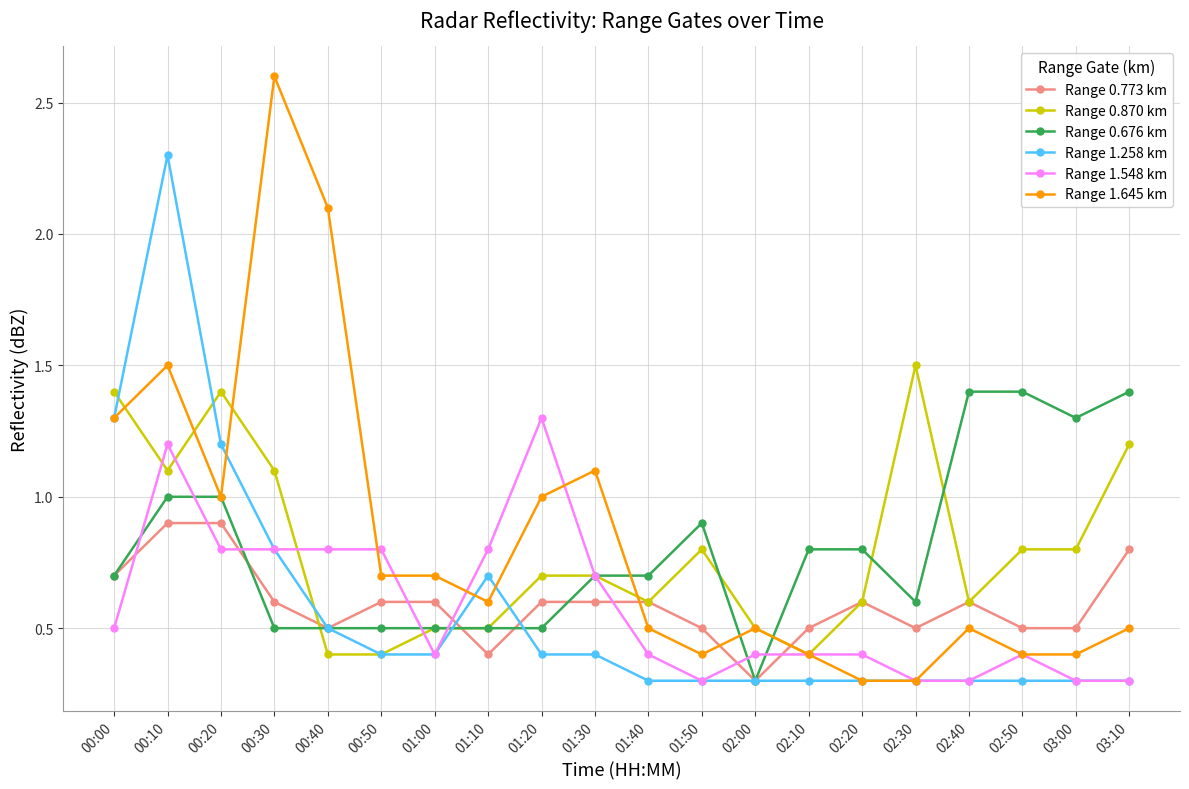

True or false: Range 1.258 km has a value of 1.8 at 00:20.

False